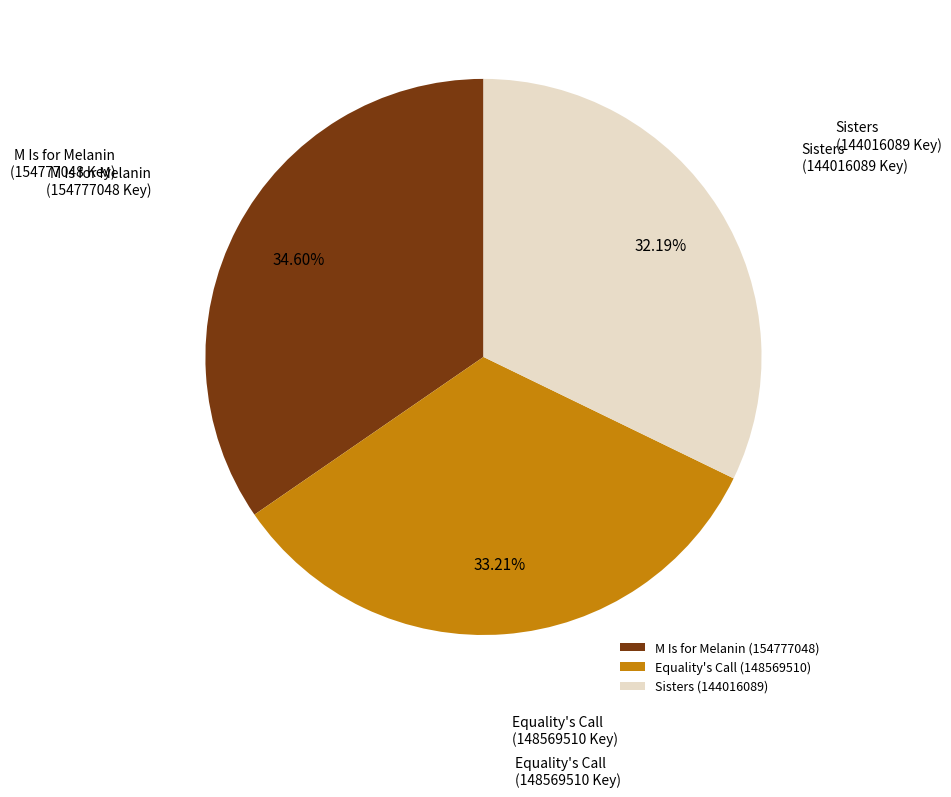

Which has a higher value, Sisters (144016089) or M Is for Melanin (154777048)?

M Is for Melanin (154777048)